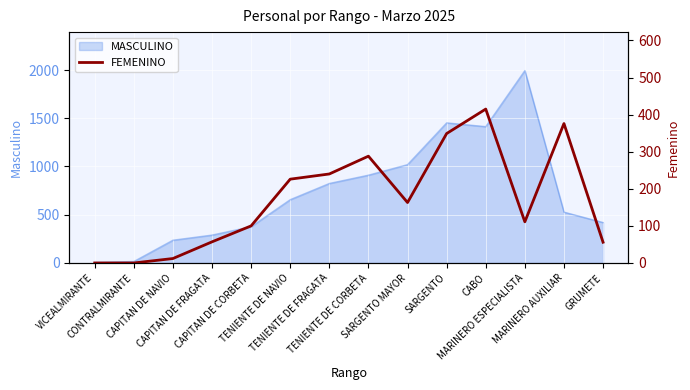

What is the label of the 1st point from the left?

VICEALMIRANTE